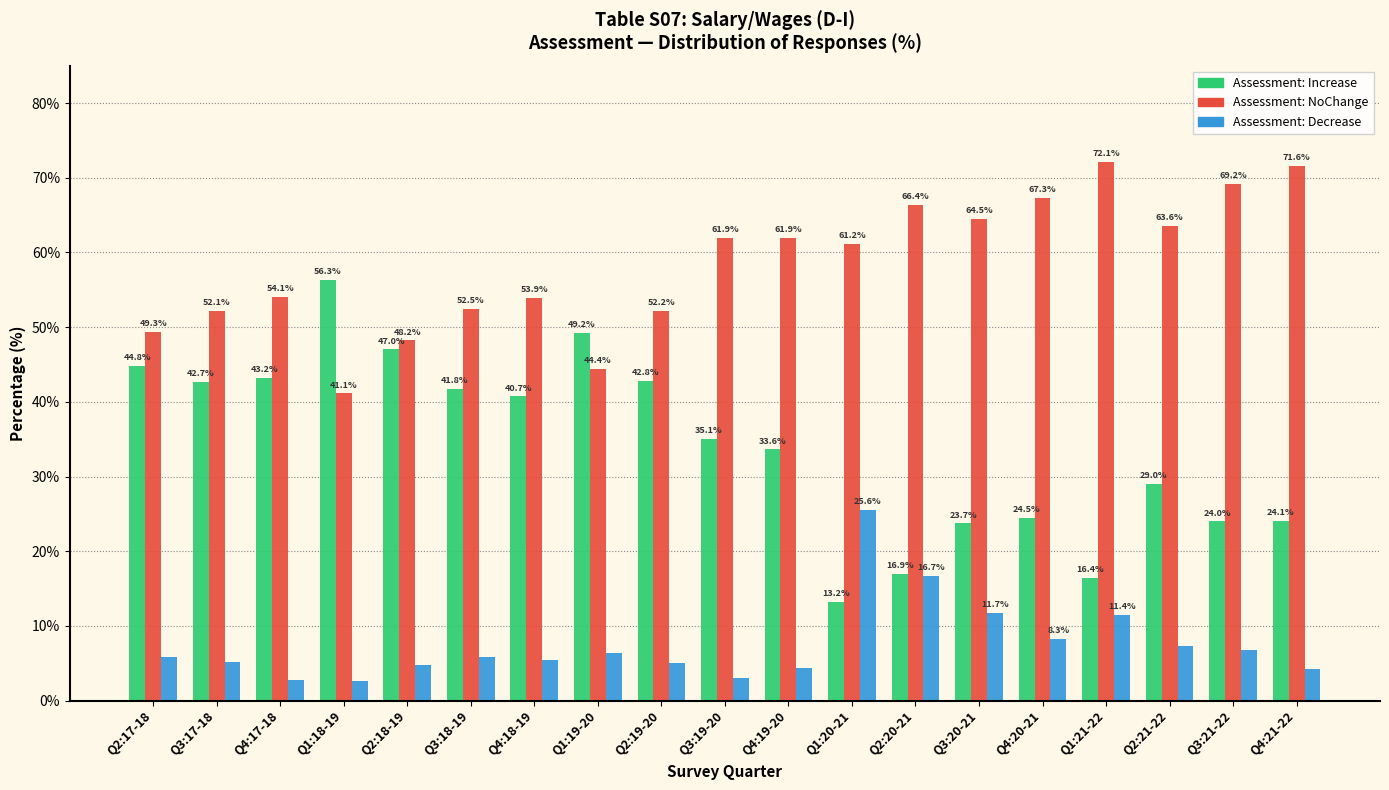

What is the difference between the Assessment: Increase values at Q2:19-20 and Q4:18-19?

2.1